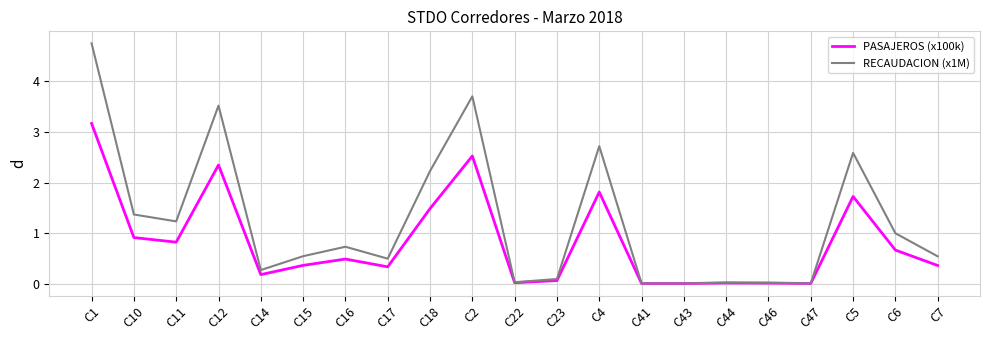

Is the value of RECAUDACION (x1M) at C47 greater than the value of PASAJEROS (x100k) at C18?

No